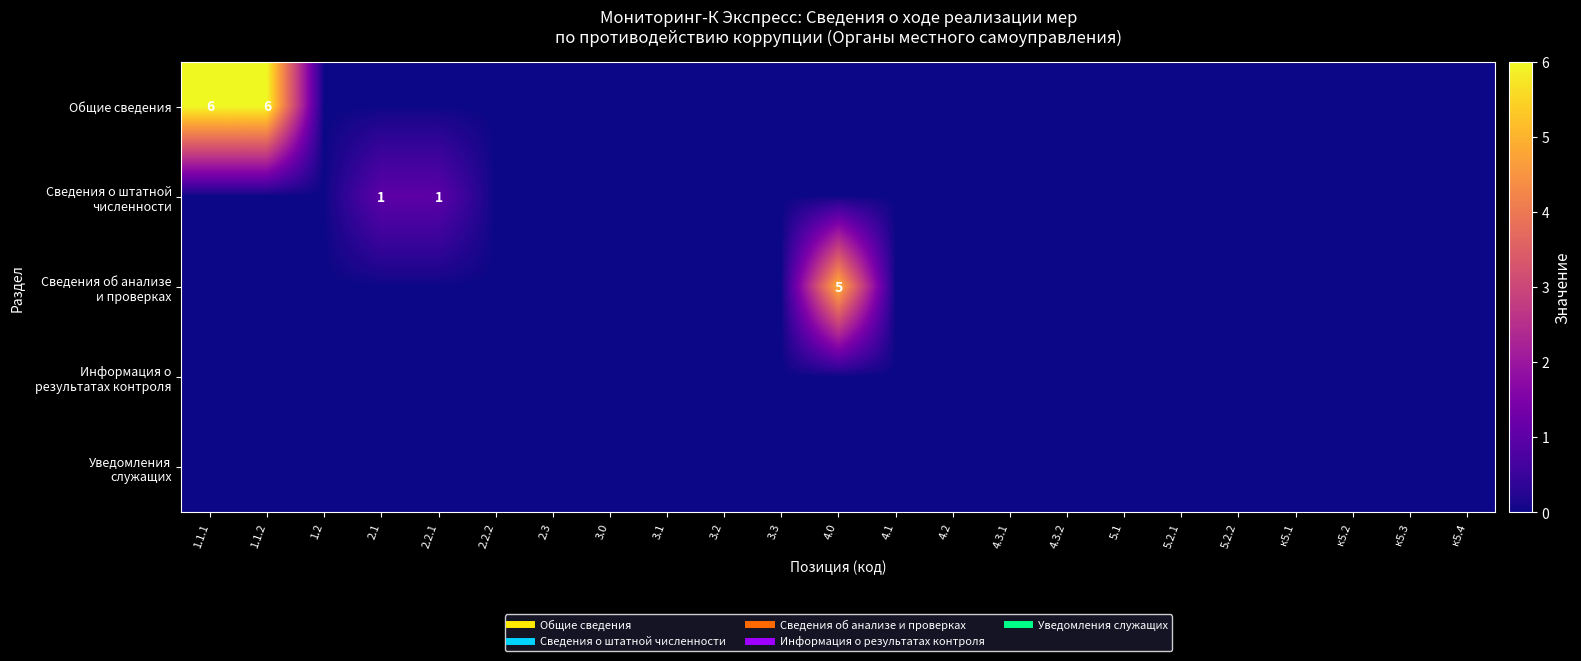

How many Сведения о штатной численности values are between 0 and 1?

23